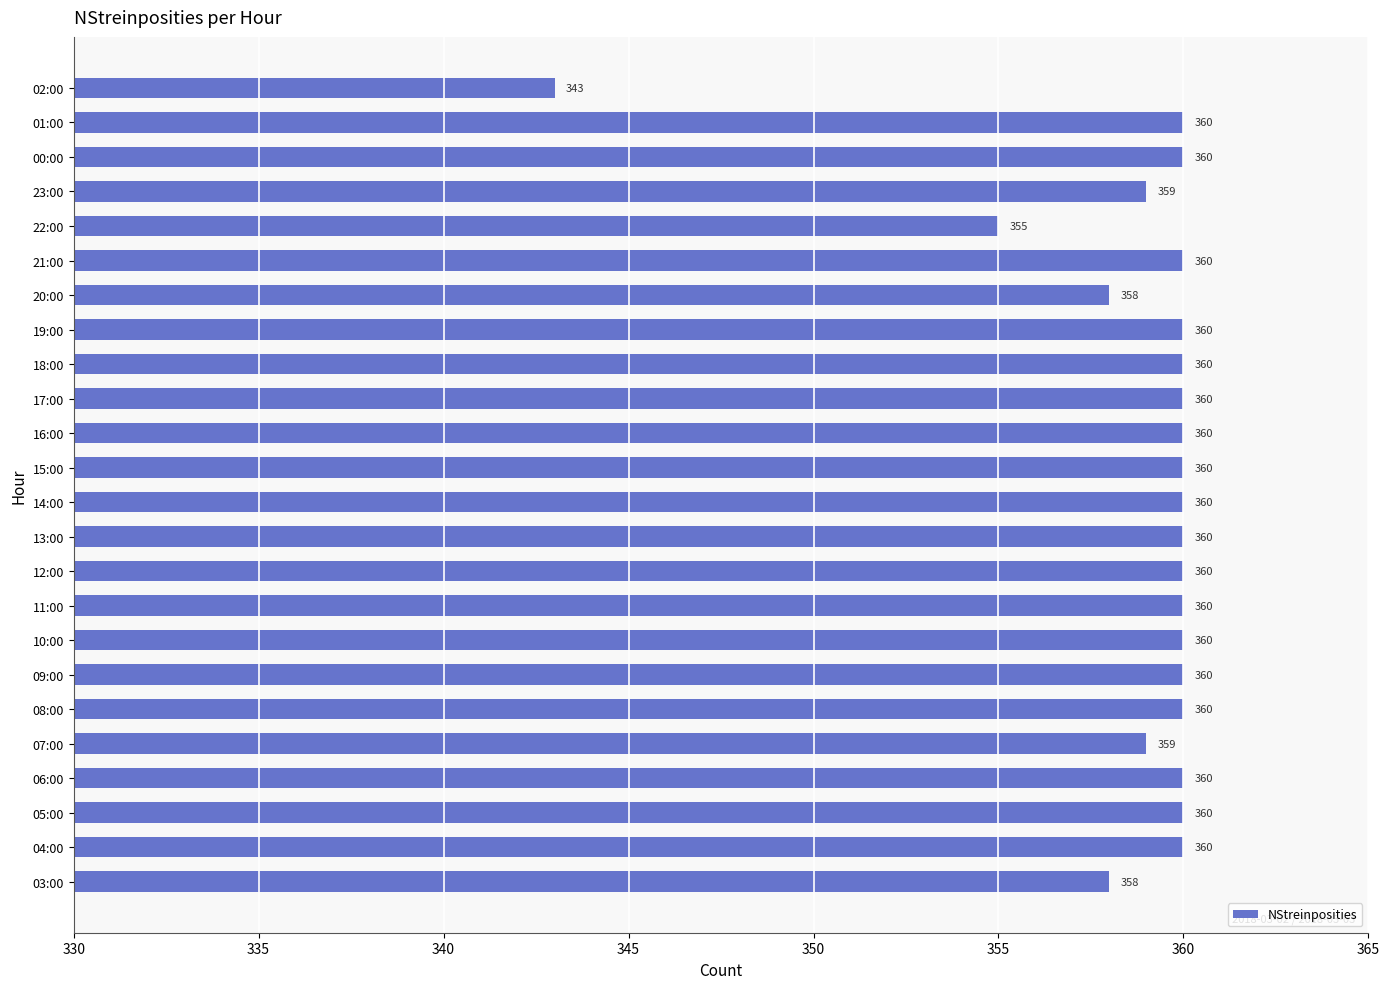

At which label is the value closest to 351?

22:00